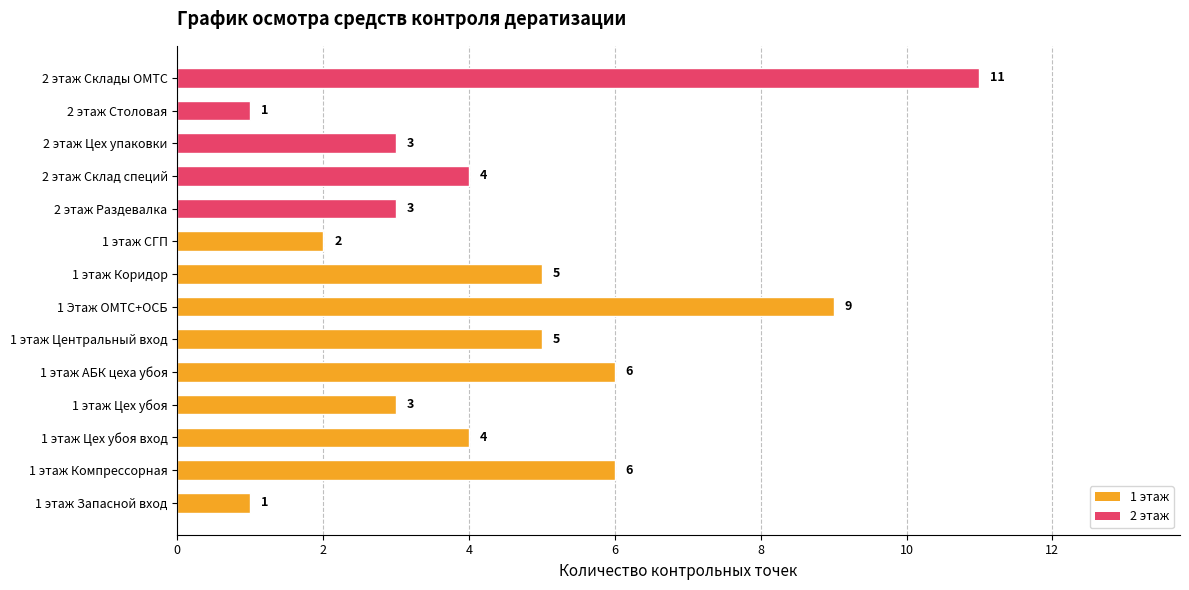

Approximately how many times larger is the value at 2 этаж Склад специй compared to 1 этаж СГП?

2.0